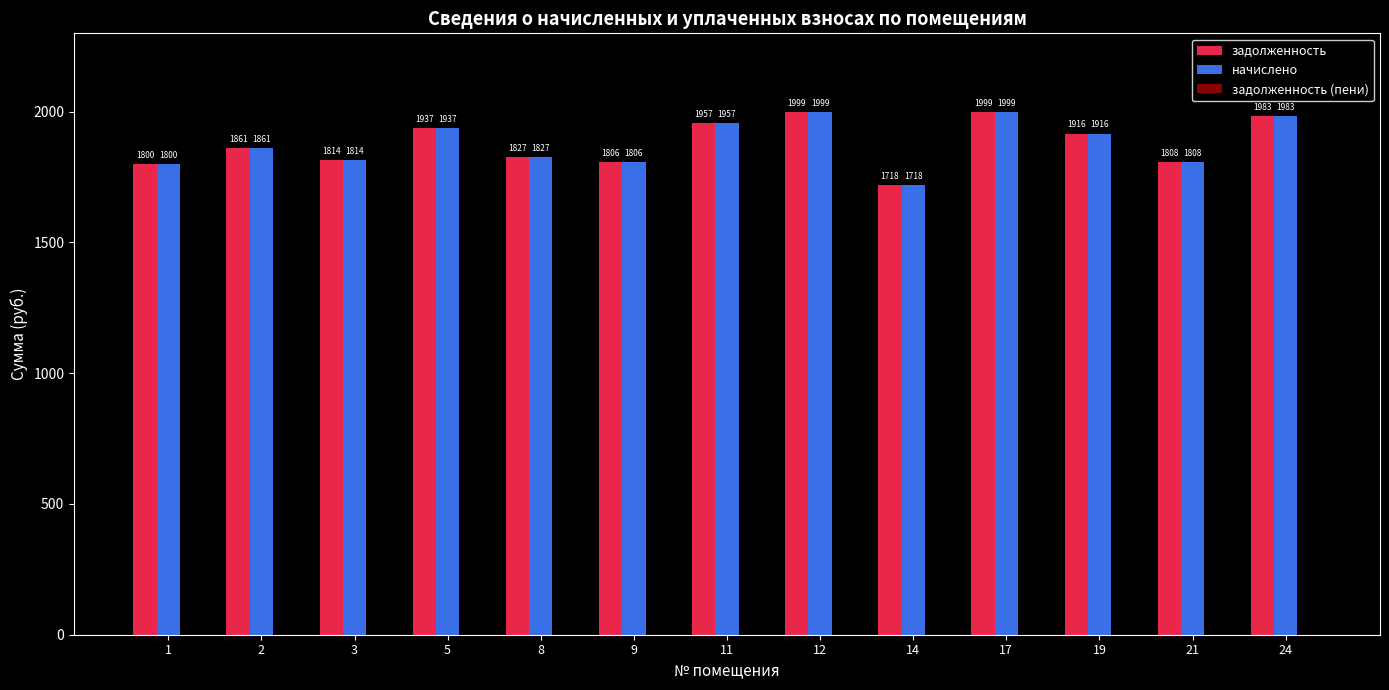

What is the value of the задолженность bar at the 1st from the left?

1799.6